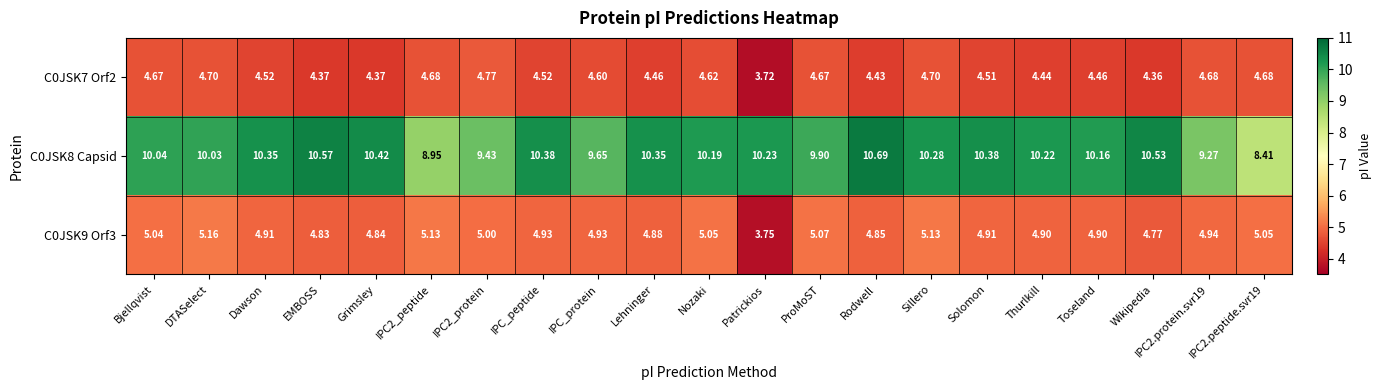

At which category does the chart reach its peak across all series?

Rodwell